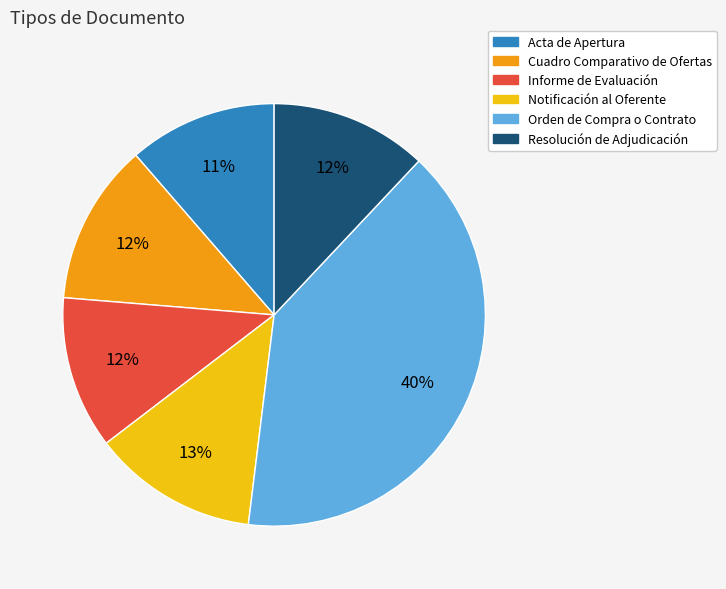

How many slices are in this pie chart?

6